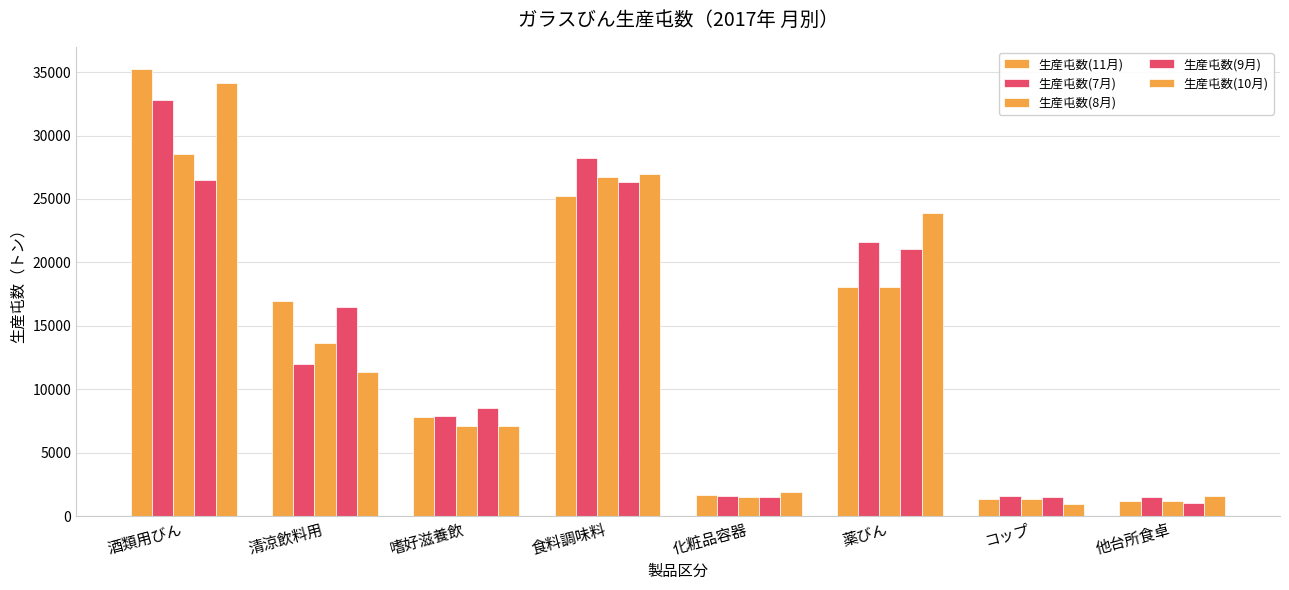

At 食料調味料, list the series in order from smallest to largest.

生産屯数(11月), 生産屯数(9月), 生産屯数(8月), 生産屯数(10月), 生産屯数(7月)